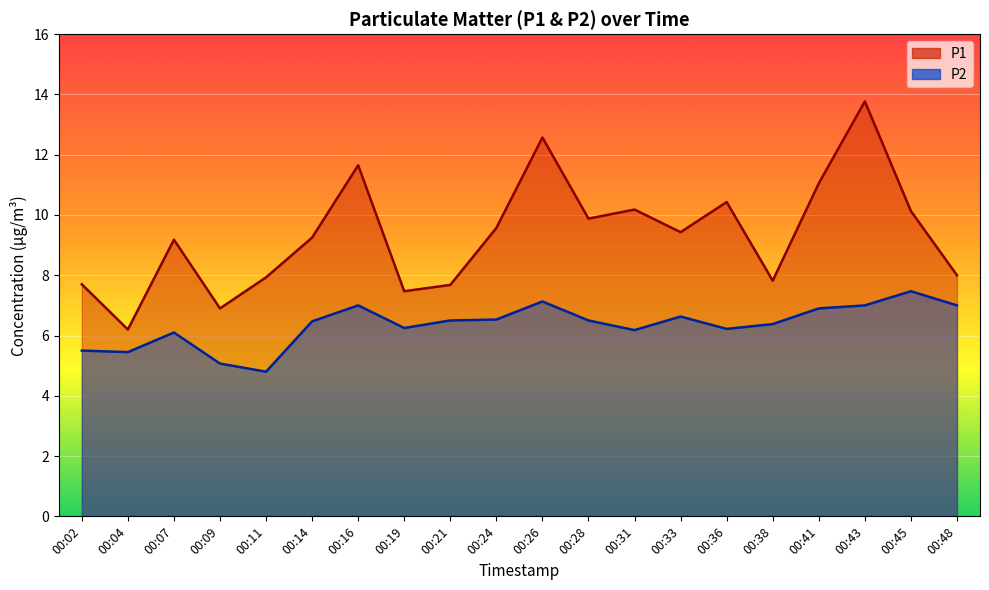

What is the sum of all P1 values?

186.8